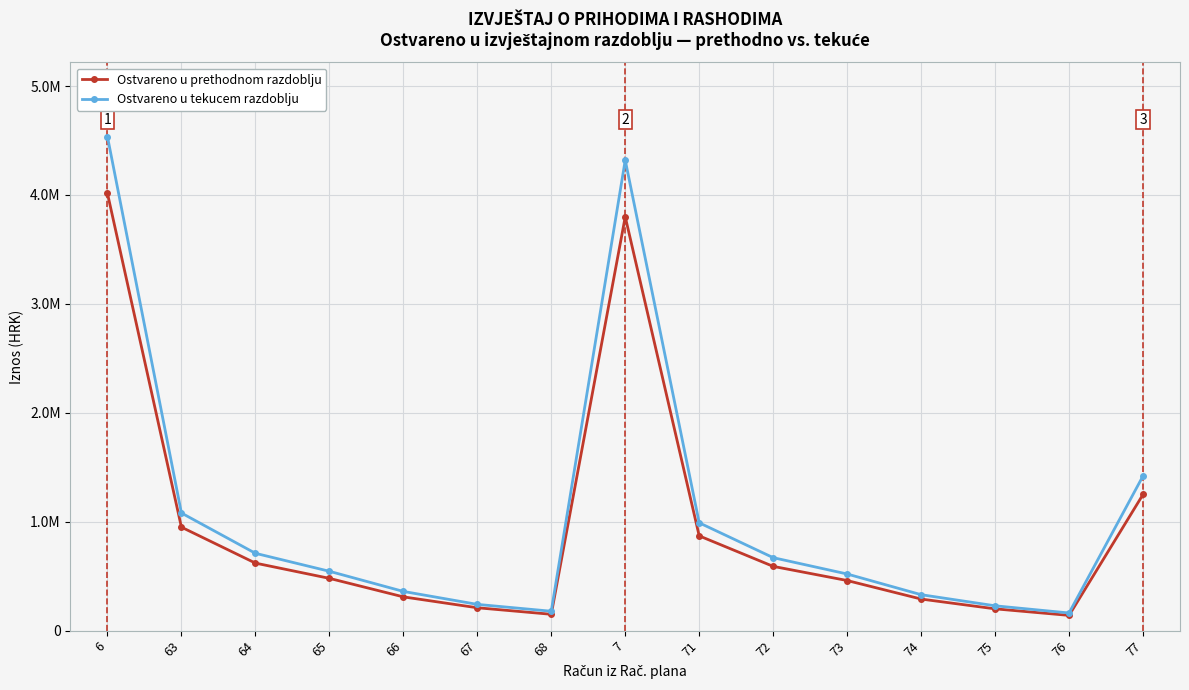

True or false: Ostvareno u tekucem razdoblju has a value of 228000 at 75.

True